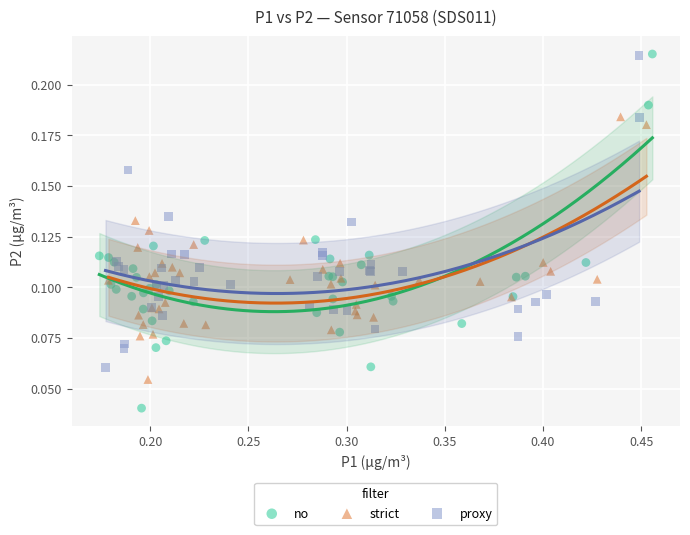

Which series has the largest Y range (max minus min)?

no